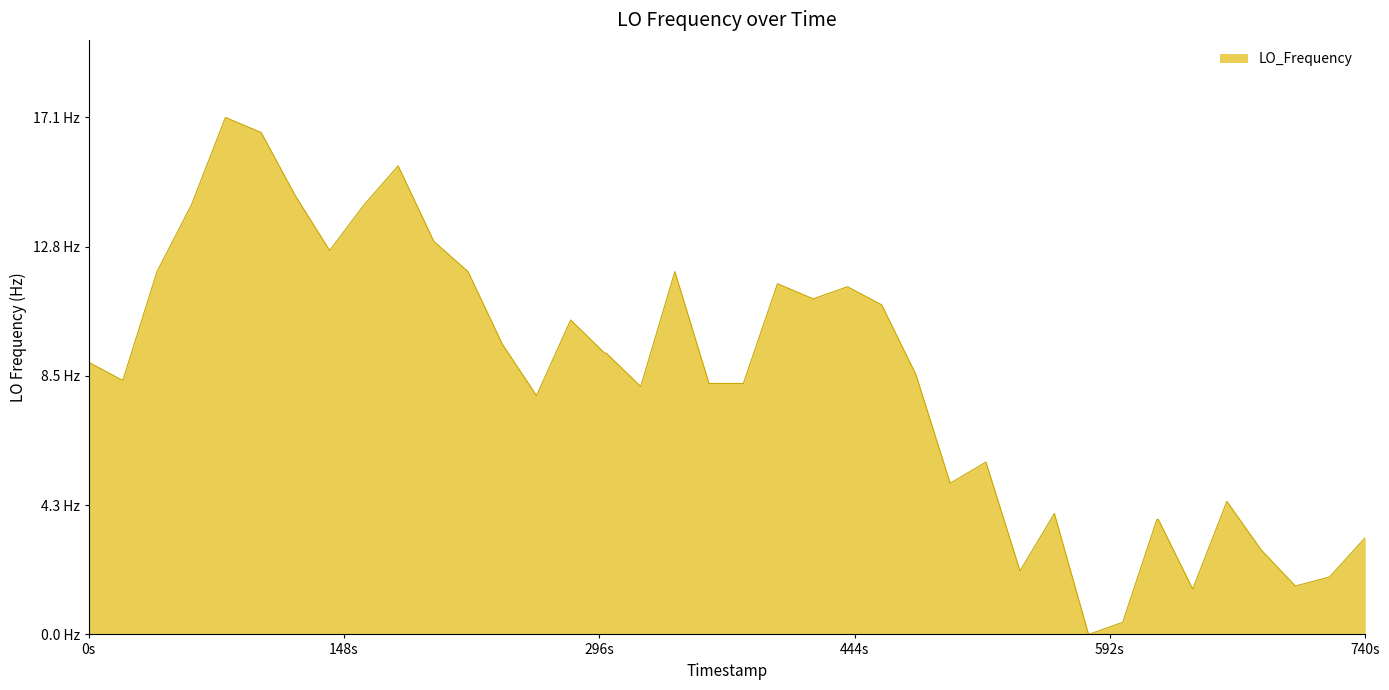

Does the chart have visible grid lines?

No